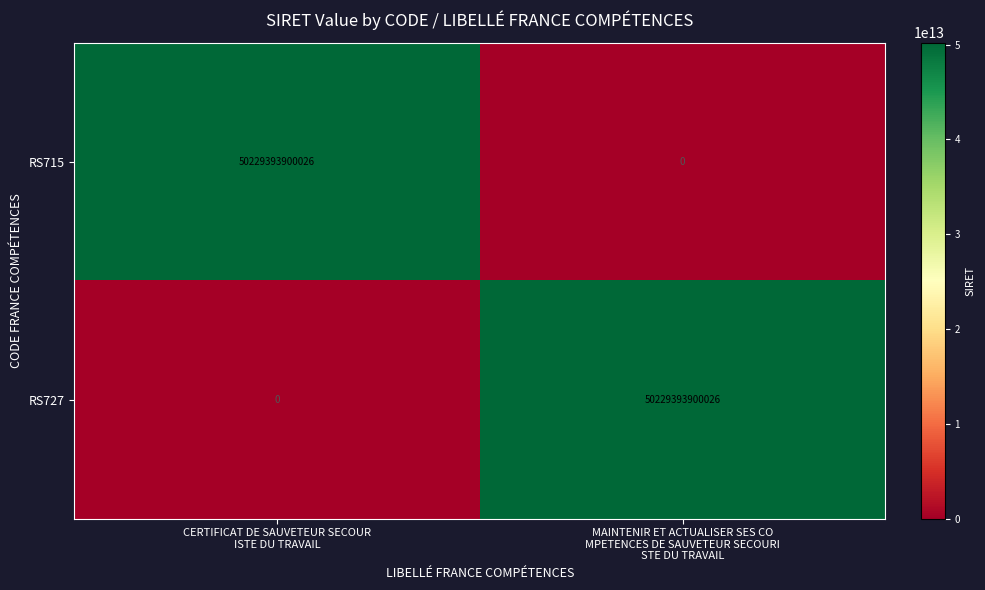

What is the average value of the RS727 series?

25114696950013